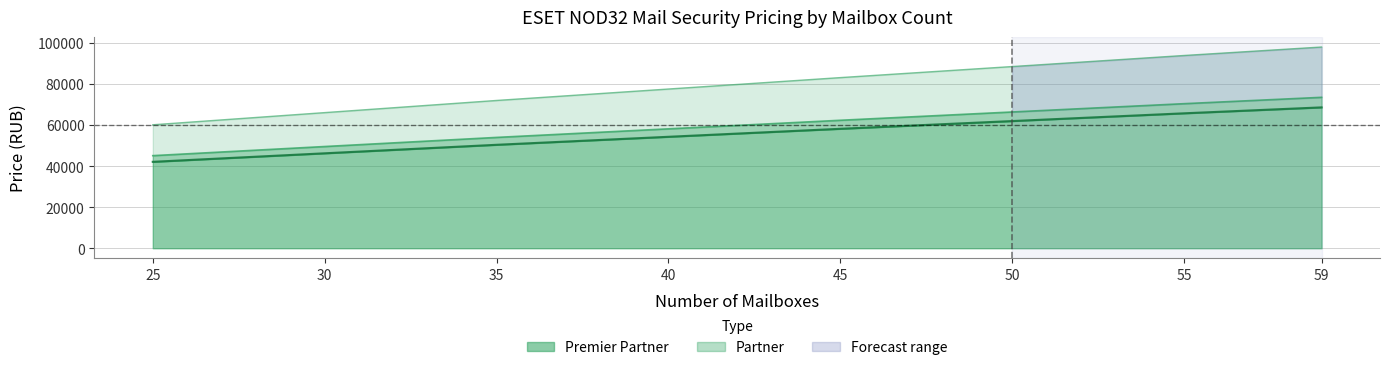

Read the Premier Partner value at 35, to the nearest 100.

50400